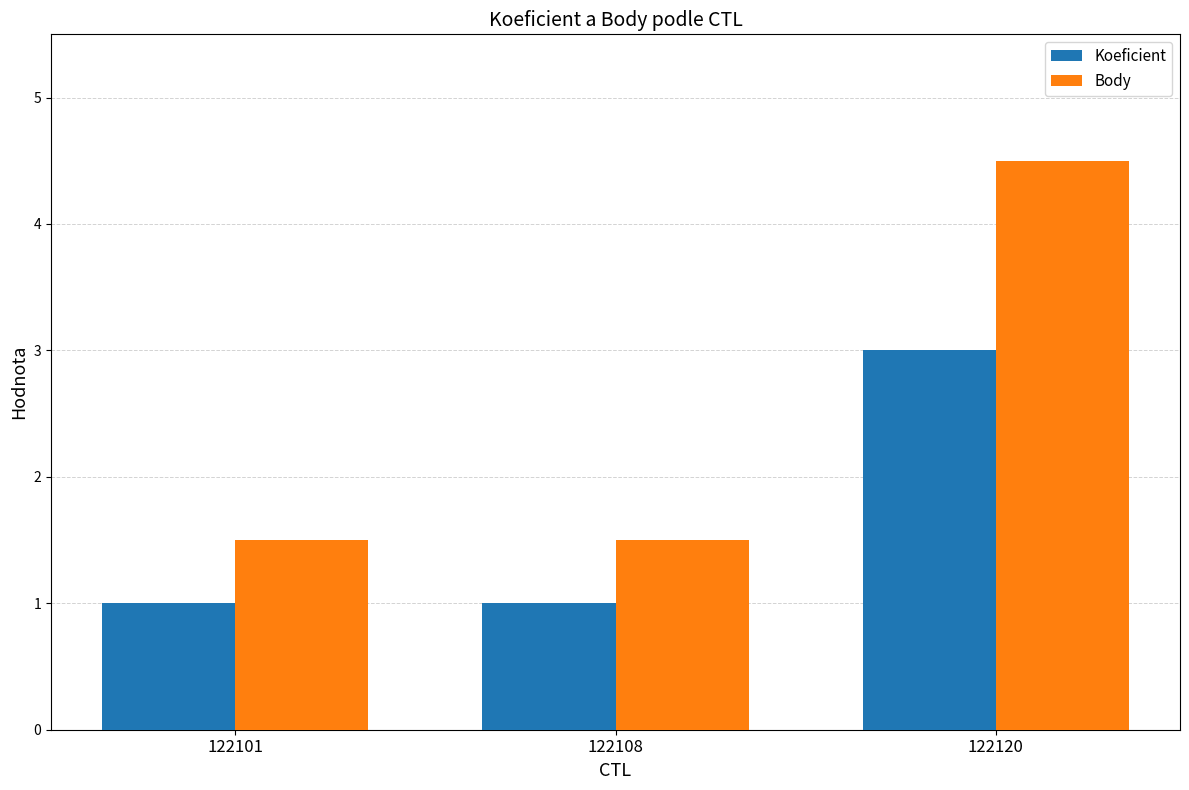

At which category is the sum across all series the highest?

122120